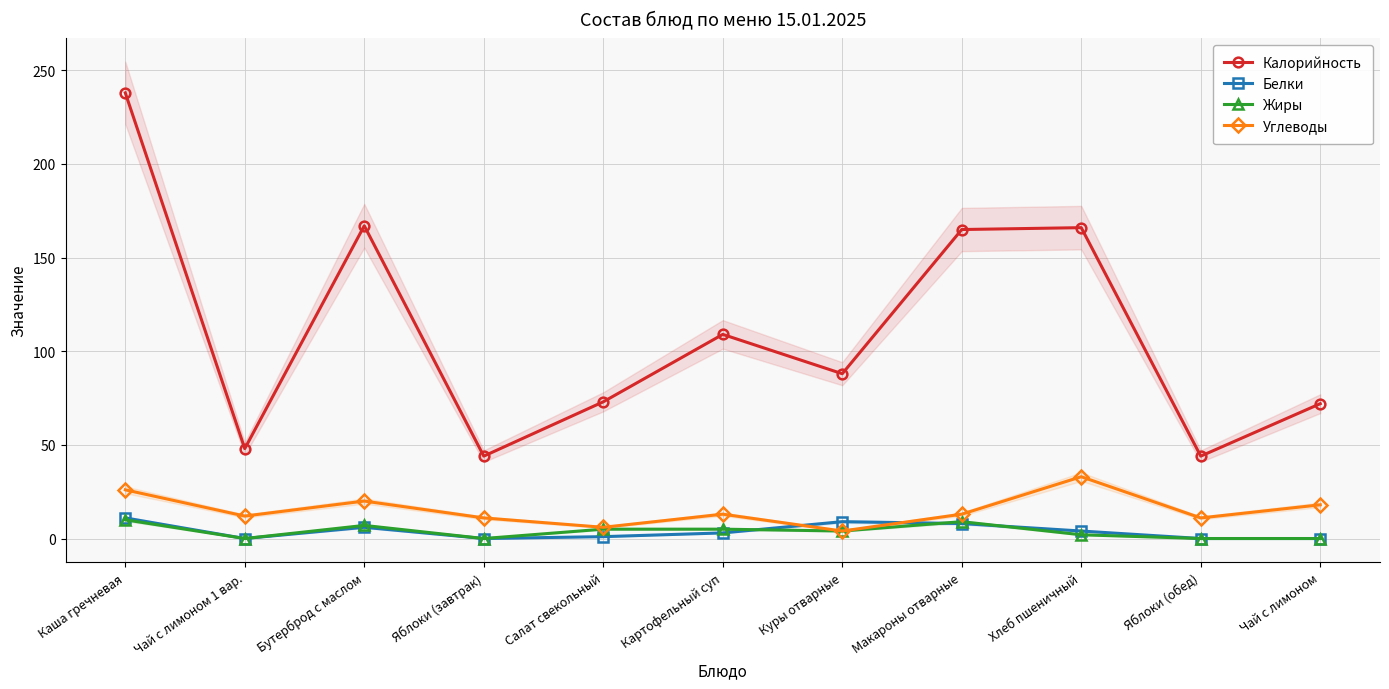

Reading left to right, transcribe all the data shown in this chart.

Калорийность: 238	48	167	44	73	109	88	165	166	44	72
Белки: 11	0	6	0	1	3	9	8	4	0	0
Жиры: 10	0	7	0	5	5	4	9	2	0	0
Углеводы: 26	12	20	11	6	13	4	13	33	11	18